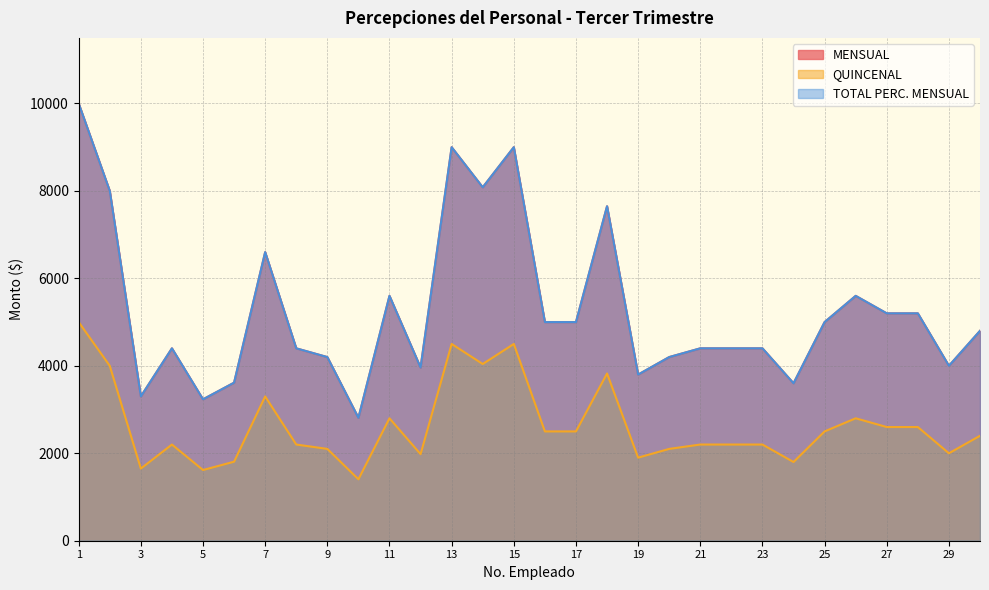

Reading right to left, what are all the values shown in this chart?

MENSUAL: 30=4800.0	29=4000.1	28=5200.0	27=5200.0	26=5600.1	25=5000.2	24=3600.4	23=4400.0	22=4400.0	21=4400.0	20=4200.0	19=3800.0	18=7649.4	17=5000.0	16=5000.0	15=9000.0	14=8082.7	13=9000.0	12=3960.3	11=5600.0	10=2810.5	9=4200.0	8=4400.0	7=6600.0	6=3614.7	5=3234.0	4=4400.0	3=3300.0	2=8000.0	1=10000.0
QUINCENAL: 30=2400.0	29=2000.1	28=2600.0	27=2600.0	26=2800.1	25=2500.1	24=1800.2	23=2200.0	22=2200.0	21=2200.0	20=2100.0	19=1900.0	18=3824.7	17=2500.0	16=2500.0	15=4500.0	14=4041.3	13=4500.0	12=1980.1	11=2800.0	10=1405.3	9=2100.0	8=2200.0	7=3300.0	6=1807.4	5=1617.0	4=2200.0	3=1650.0	2=4000.0	1=5000.0
TOTAL PERC. MENSUAL: 30=4800.0	29=4000.1	28=5200.0	27=5200.0	26=5600.1	25=5000.2	24=3600.4	23=4400.0	22=4400.0	21=4400.0	20=4200.0	19=3800.0	18=7649.4	17=5000.0	16=5000.0	15=9000.0	14=8082.7	13=9000.0	12=3960.3	11=5600.0	10=2810.5	9=4200.0	8=4400.0	7=6600.0	6=3614.7	5=3234.0	4=4400.0	3=3300.0	2=8000.0	1=10000.0